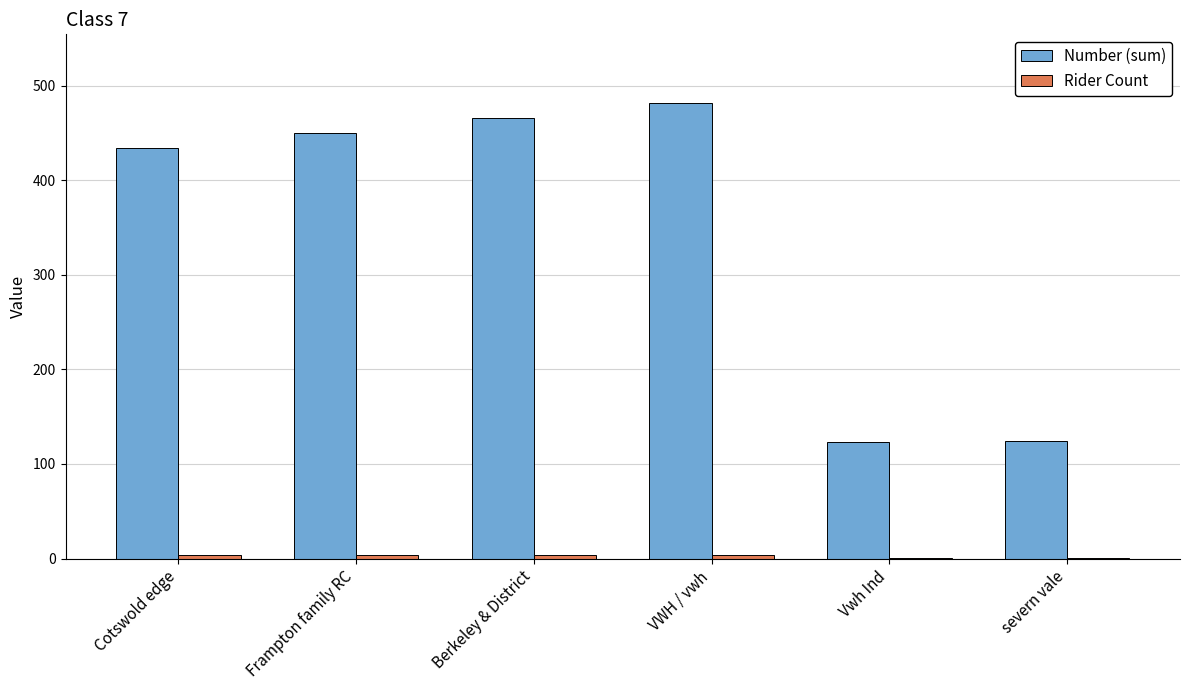

Which series has the widest spread of values?

Number (sum)